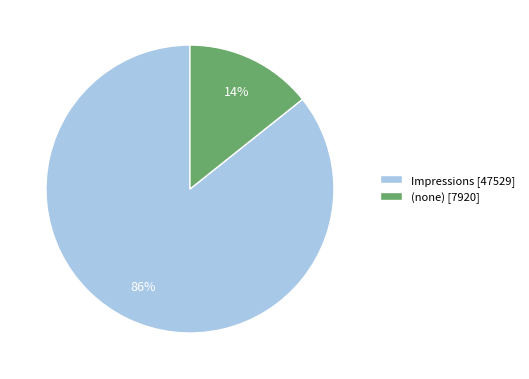

How many segments does this pie chart have?

2